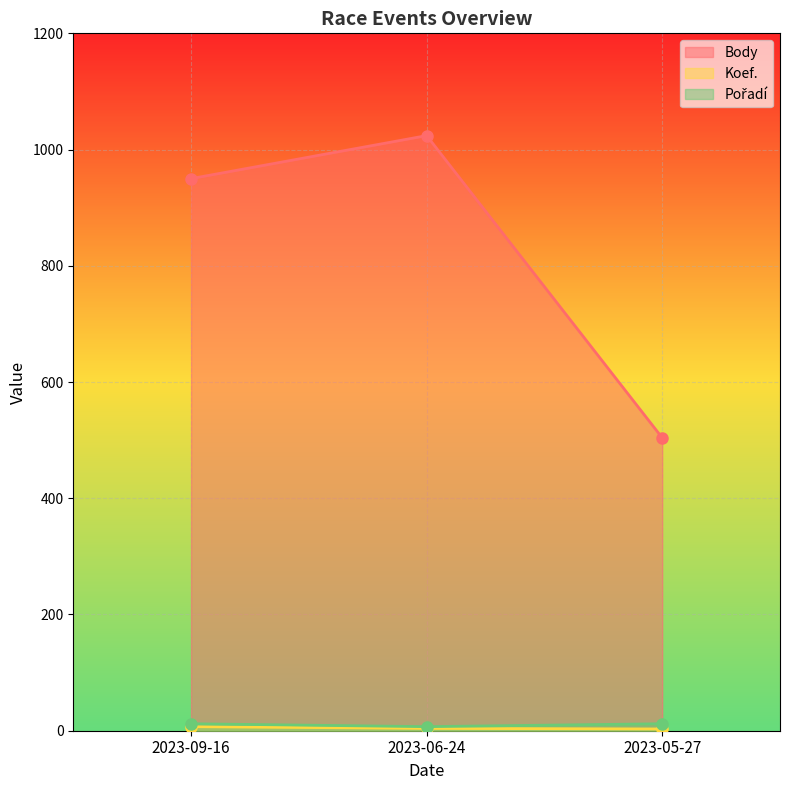

What is the total value across all series at 2023-05-27?

519